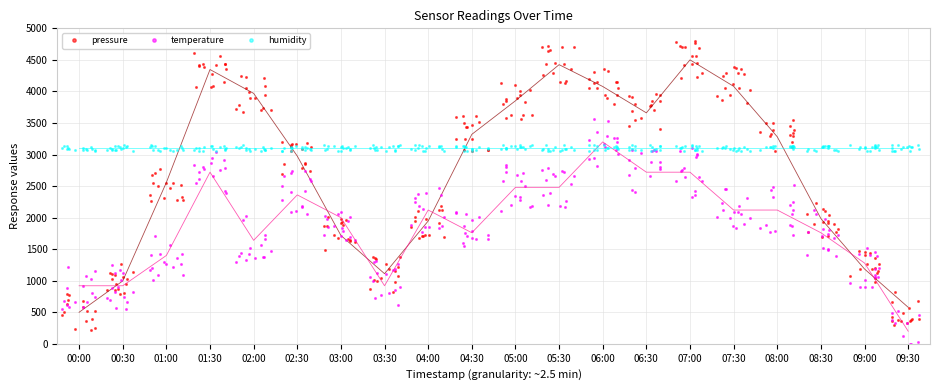

Does the chart have visible grid lines?

Yes